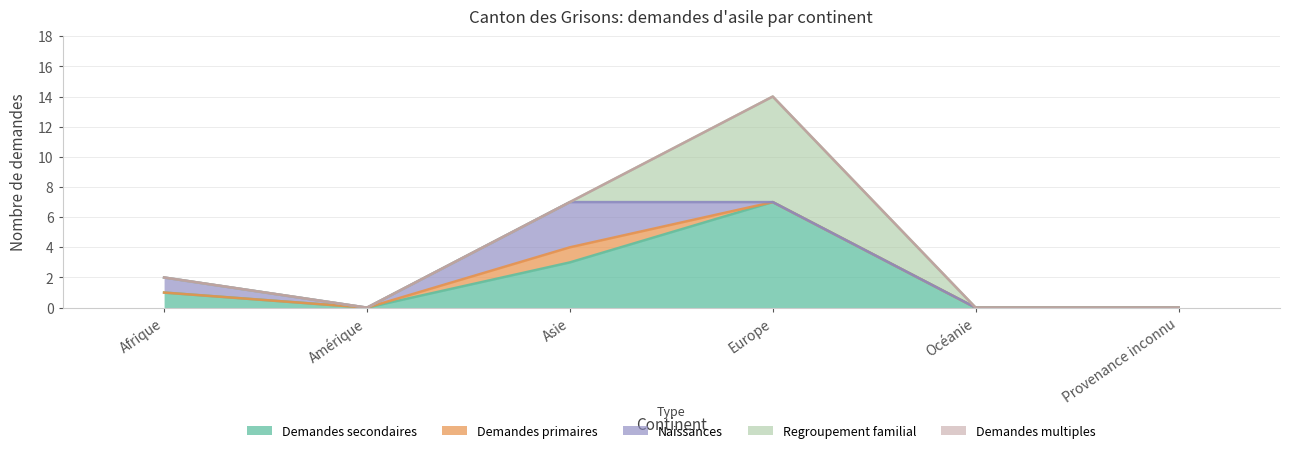

Rank the categories by Regroupement familial value from lowest to highest.

Afrique, Amérique, Asie, Océanie, Provenance inconnu, Europe